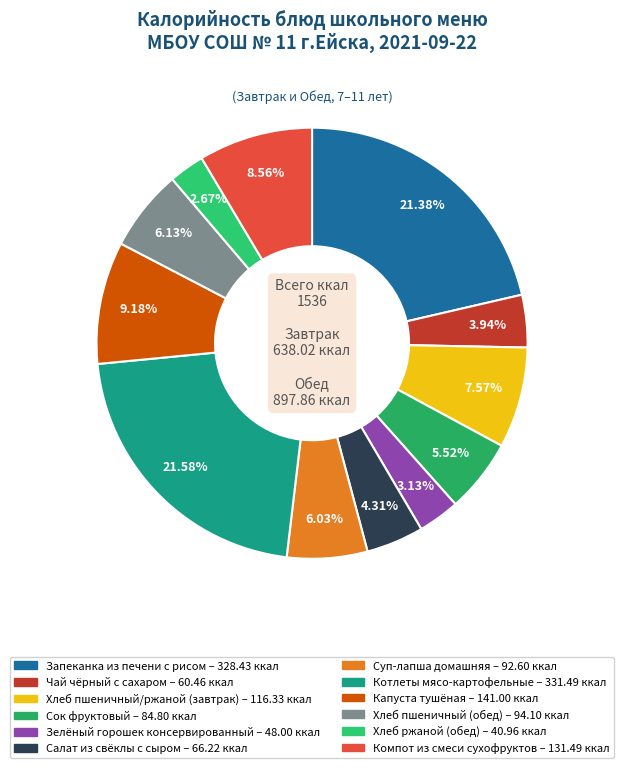

What percentage is the Хлеб пшеничный/ржаной (завтрак) slice, to the nearest percent?

8%